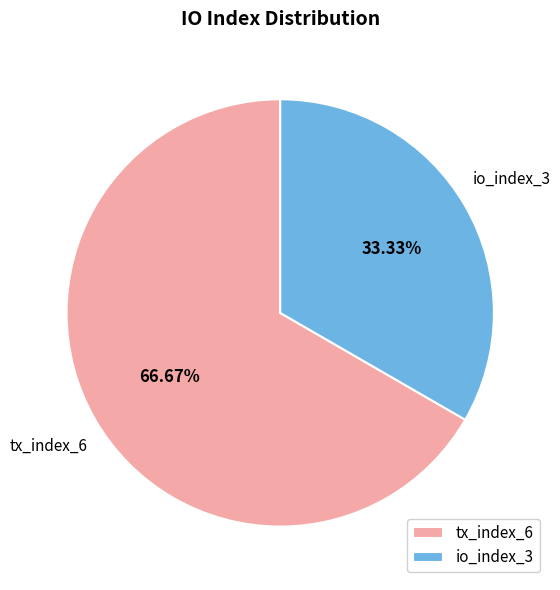

Which slice is the largest?

tx_index_6